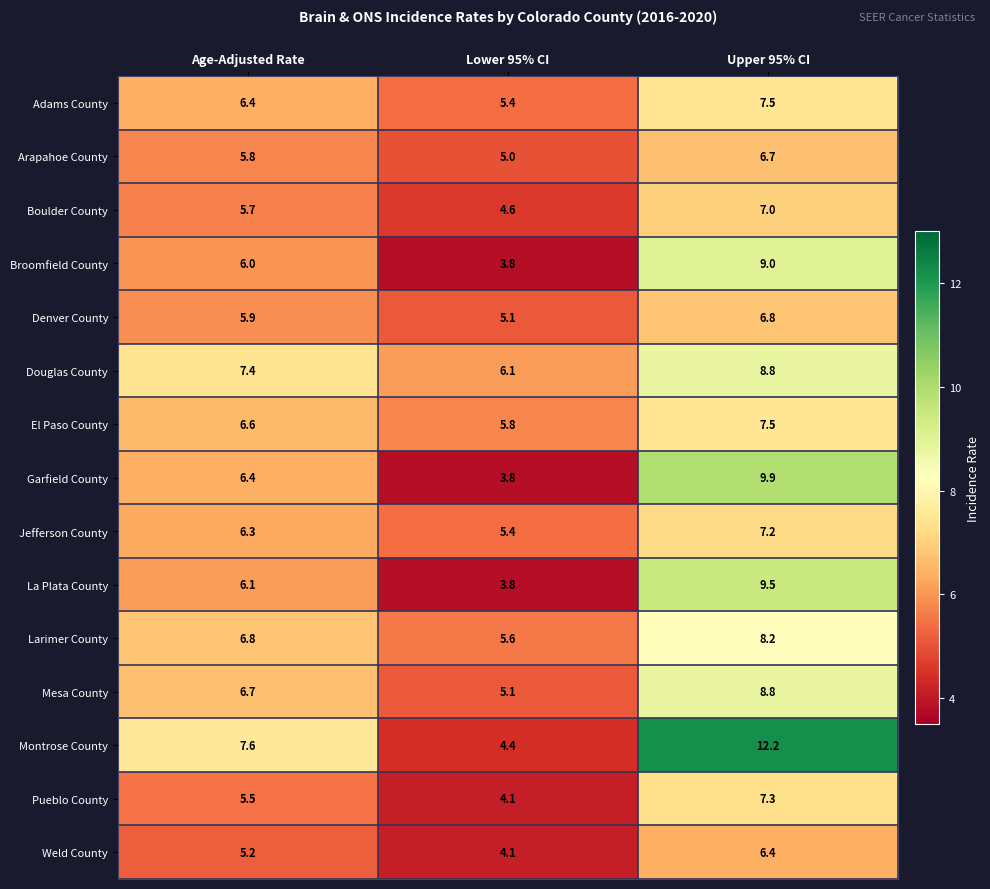

Is it true that Weld County equals 1.6 at Lower 95% CI?

False